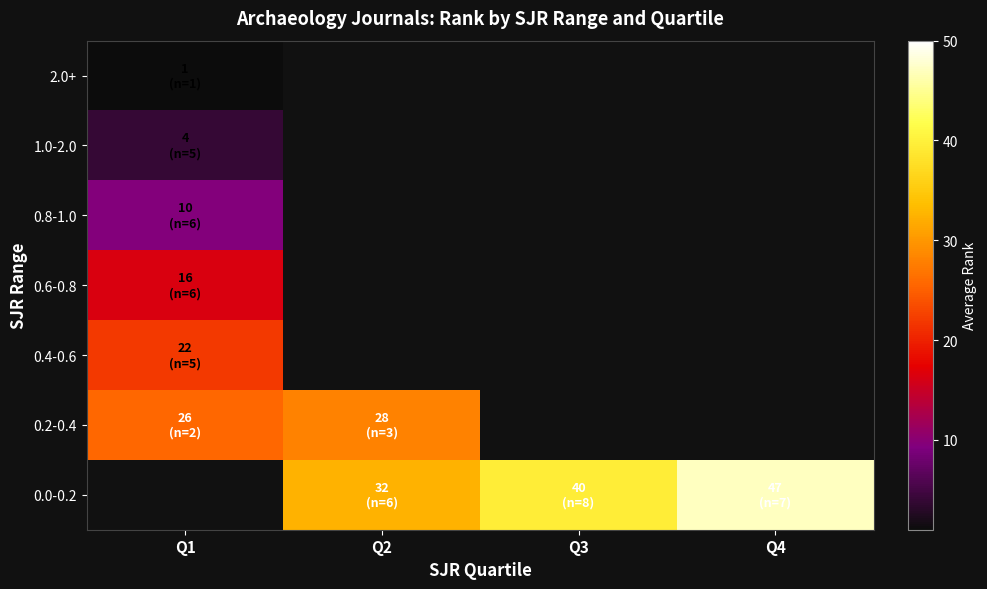

Rank the categories by 0.6-0.8 value from highest to lowest.

Q1, Q2, Q3, Q4